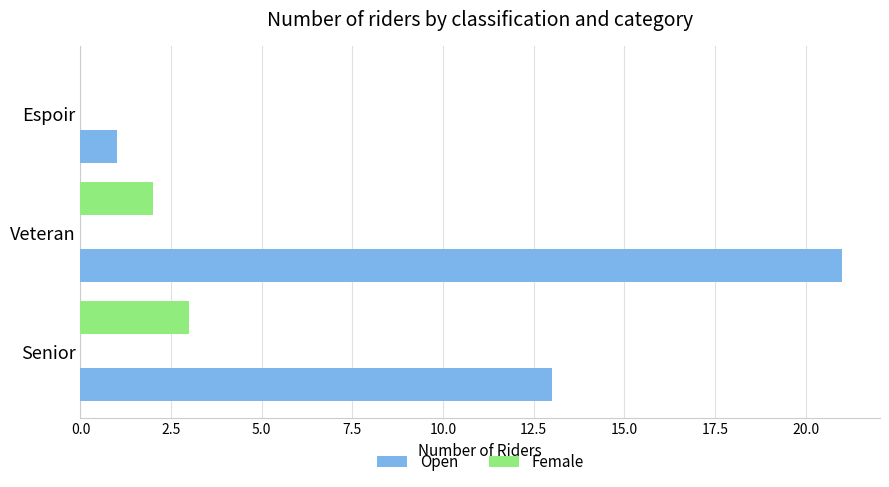

Is the value of Open at Senior greater than the value of Female at Veteran?

Yes